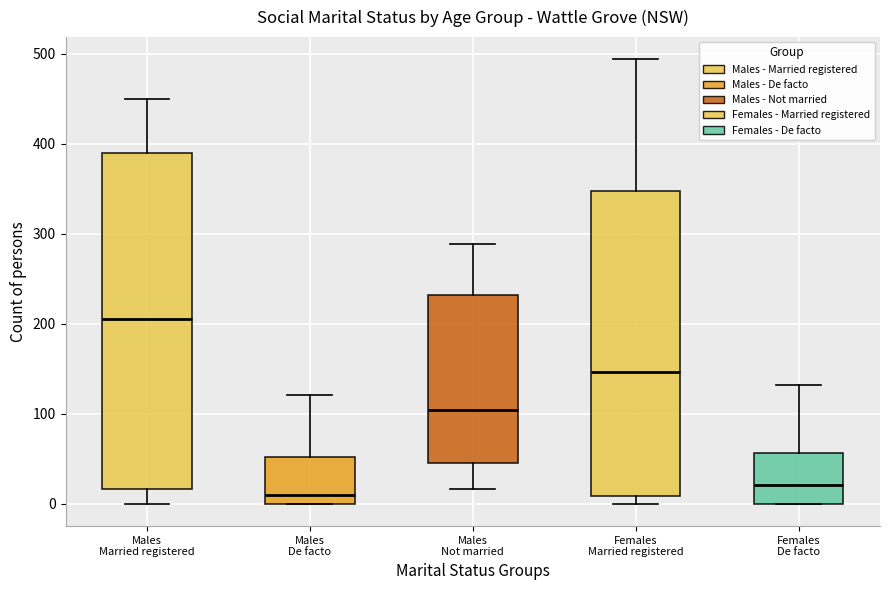

Where is the upper edge of the box for Males De facto on the y-axis? The values are not printed on the chart, so give them approximately, as read against the axis.

50